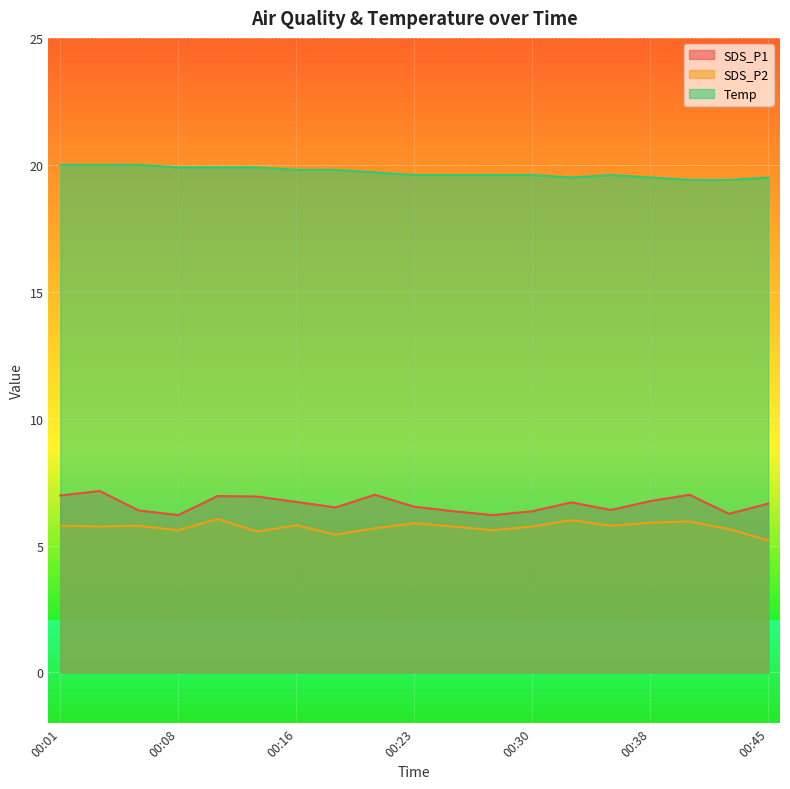

True or false: SDS_P1 and SDS_P2 cross at least once.

False